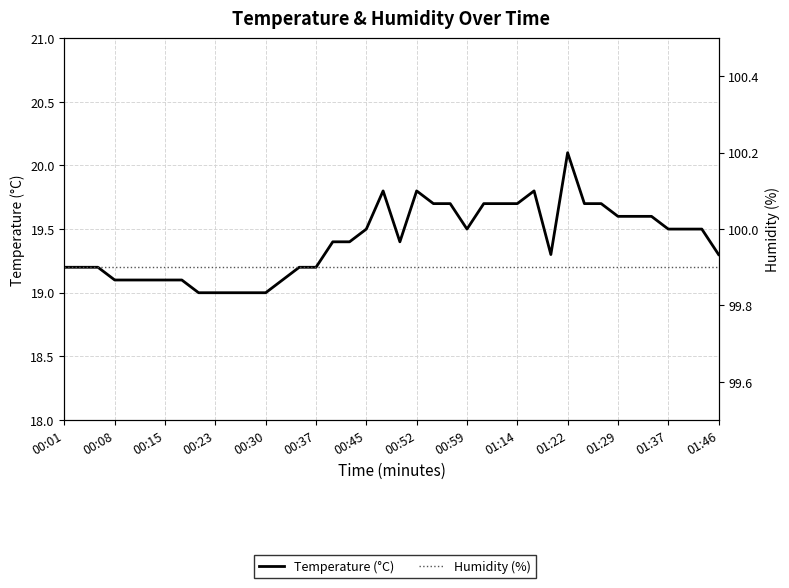

What position from the right is 00:01?

40